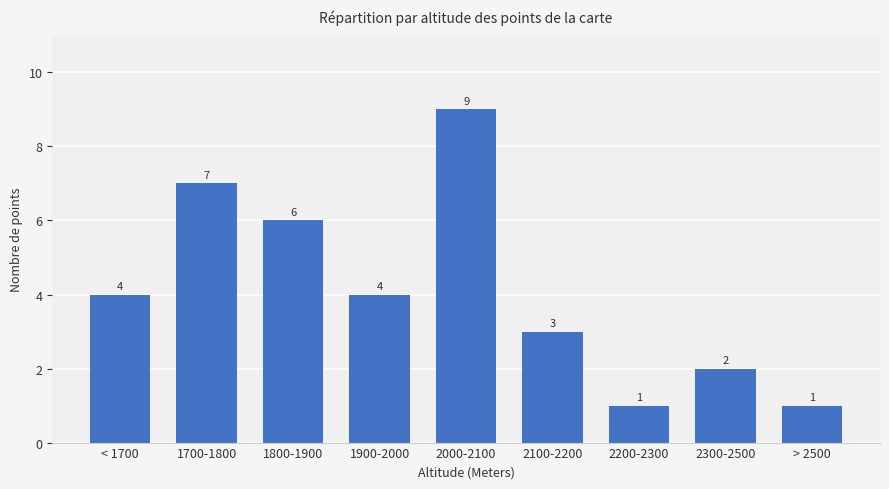

Between 2200-2300 and 1900-2000, which is larger?

1900-2000